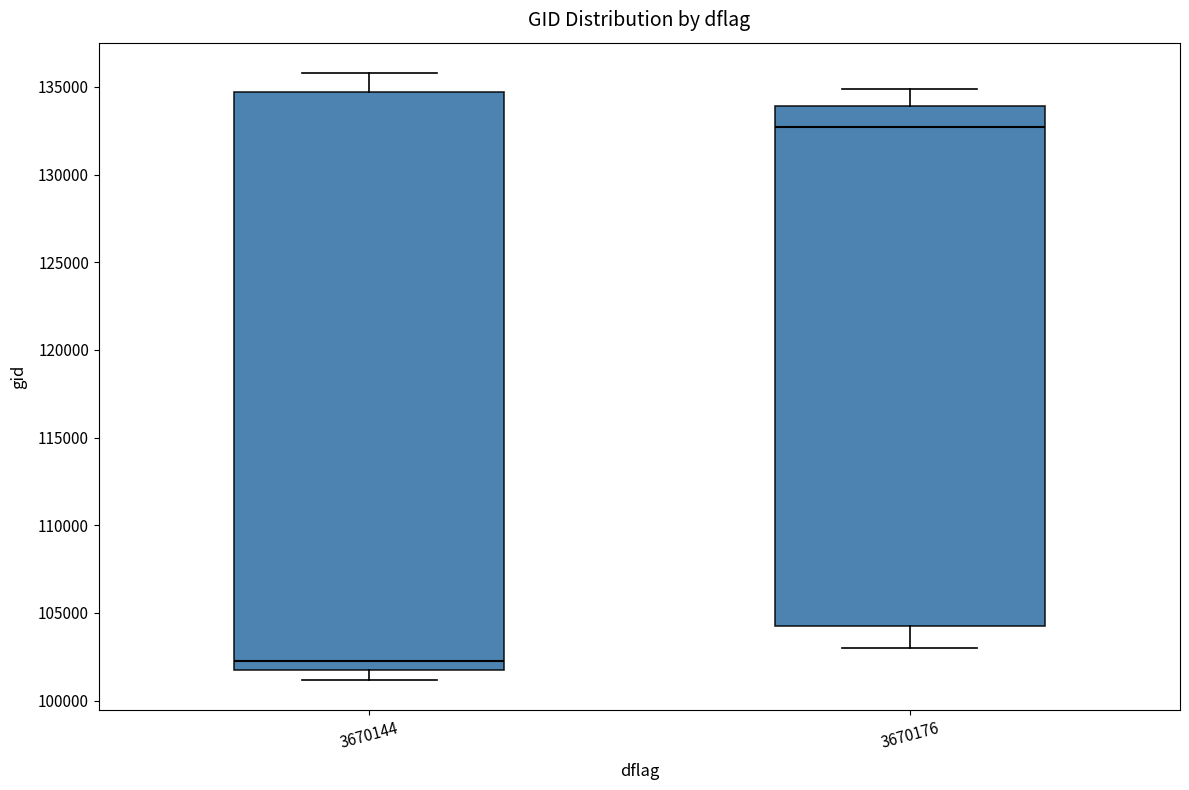

Reading left to right, transcribe this box plot: for each box, give where its median line is, the range the box spans, and where its two whiskers end, as read against the y-axis. The values are not printed on the chart, so give them approximately, as read against the axis.

3670144: median 102000 (just above the box's lower edge), box 102000 to 134500, whiskers 101000 to 136000
3670176: median 132500, box 104500 to 134000, whiskers 103000 to 135000